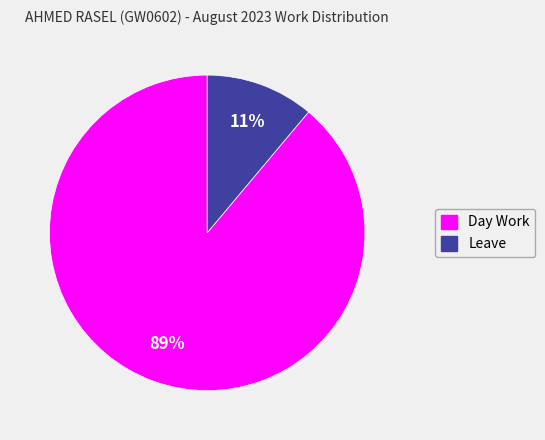

What is the largest slice in the pie chart?

Day Work